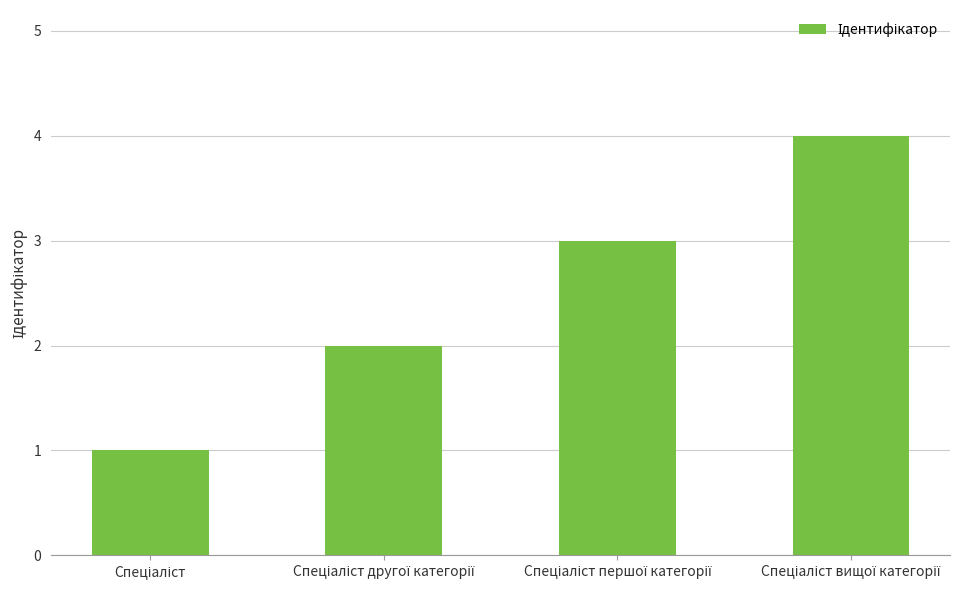

What is the value of the 1st bar from the left?

1